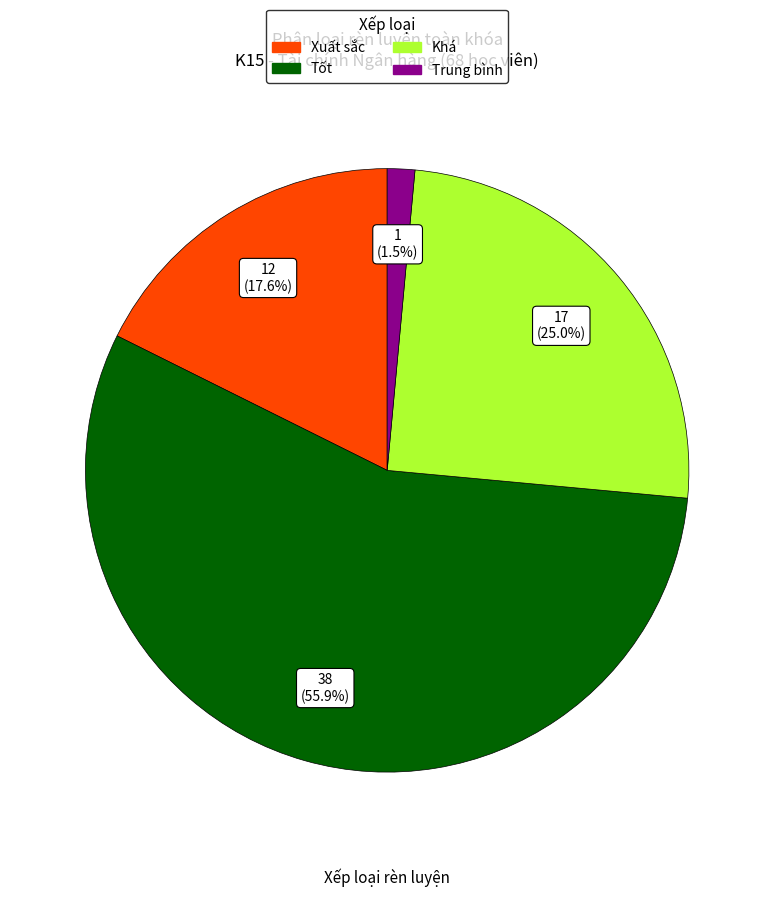

Approximately how many times larger is the value at Khá compared to Tốt?

0.4